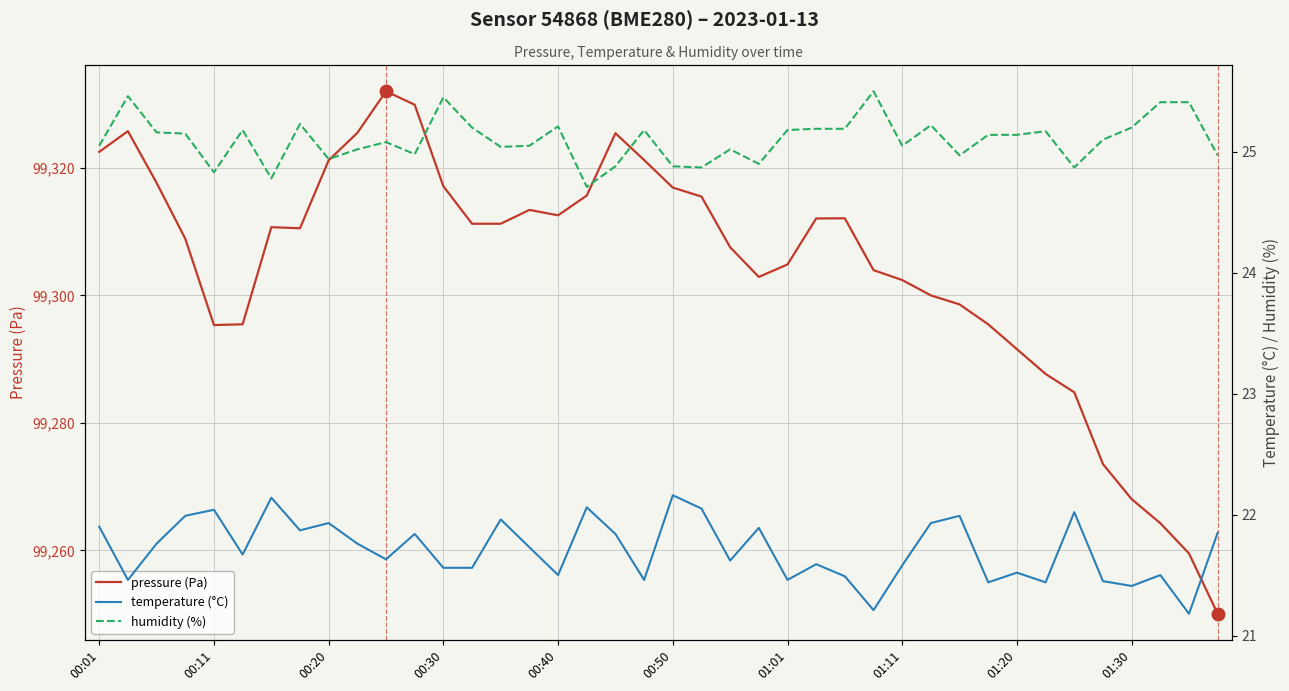

What is the maximum value for pressure (Pa)?

99332.0